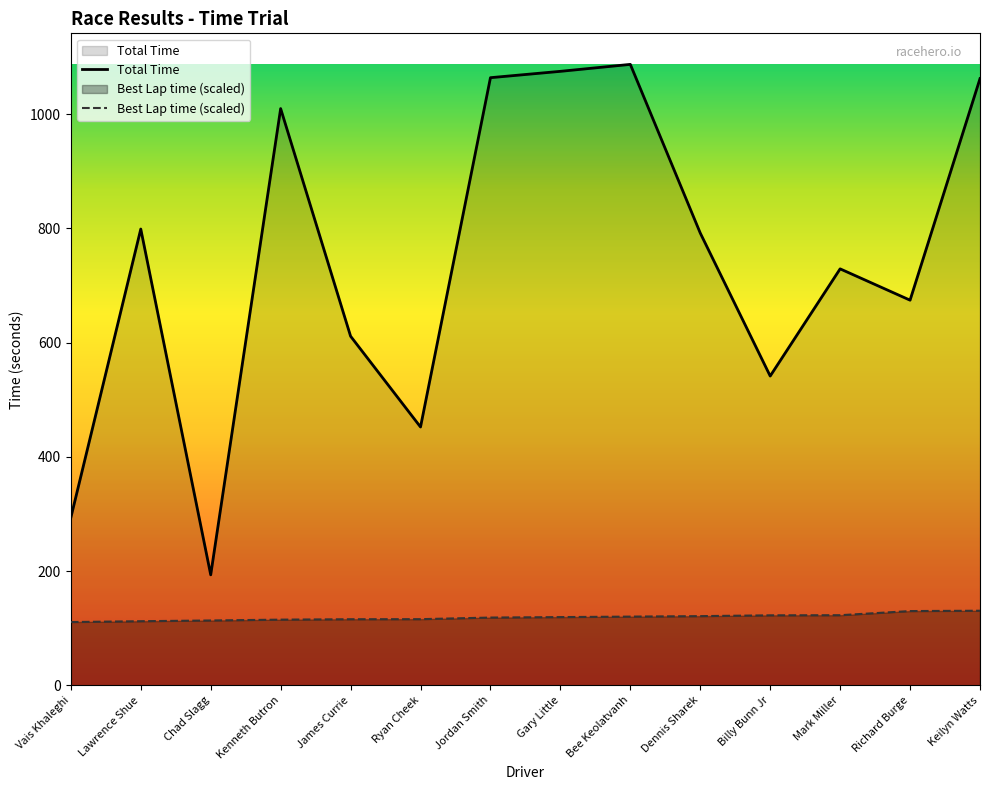

Rank the categories by Best Lap time (scaled) value from highest to lowest.

Keilyn Watts, Richard Burge, Mark Miller, Billy Bunn Jr, Dennis Sharek, Bee Keolatvanh, Gary Little, Jordan Smith, Ryan Cheek, James Currie, Kenneth Butron, Chad Slagg, Lawrence Shue, Vais Khaleghi